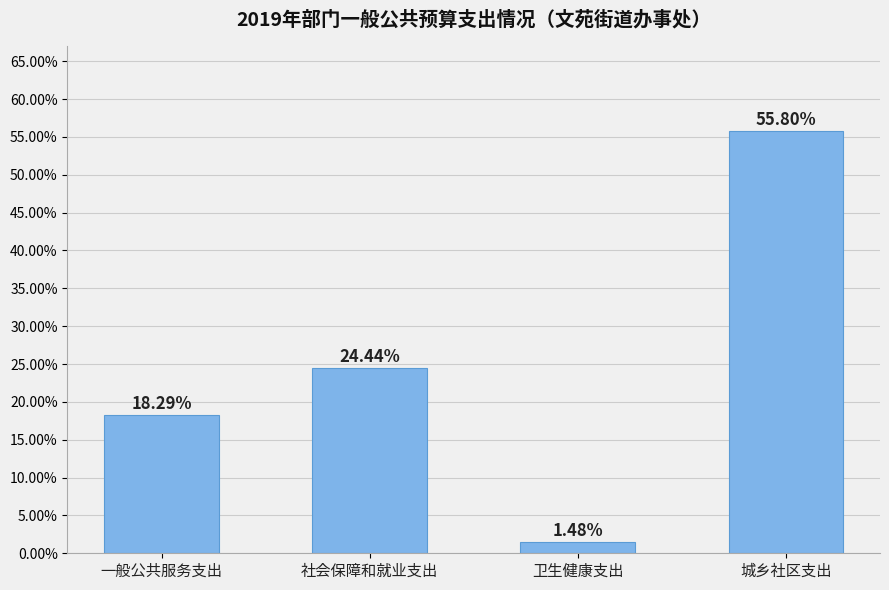

Reading left to right, extract all data points from this chart.

0.2	0.2	0.0	0.6